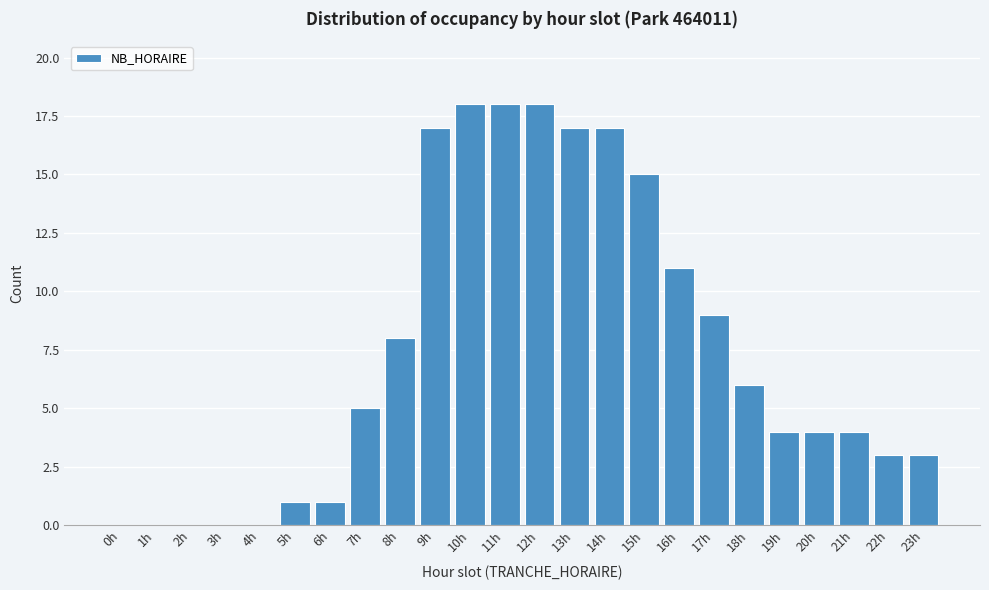

Reading left to right, extract all data points from this chart.

0h=0	1h=0	2h=0	3h=0	4h=0	5h=1	6h=1	7h=5	8h=8	9h=17	10h=18	11h=18	12h=18	13h=17	14h=17	15h=15	16h=11	17h=9	18h=6	19h=4	20h=4	21h=4	22h=3	23h=3